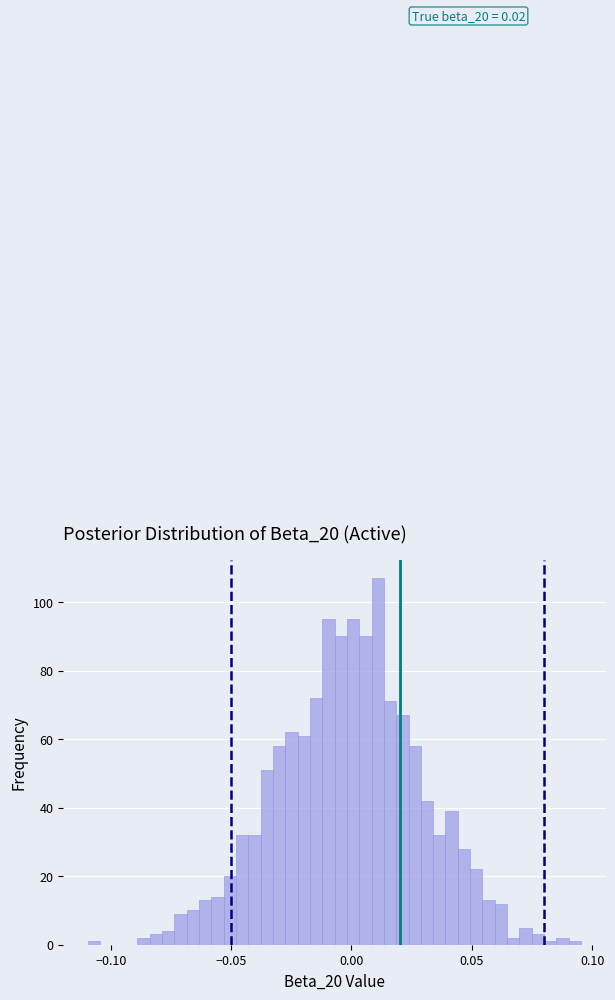

Read against the x-axis, roughly where is the centre of the tallest bar?

0.010